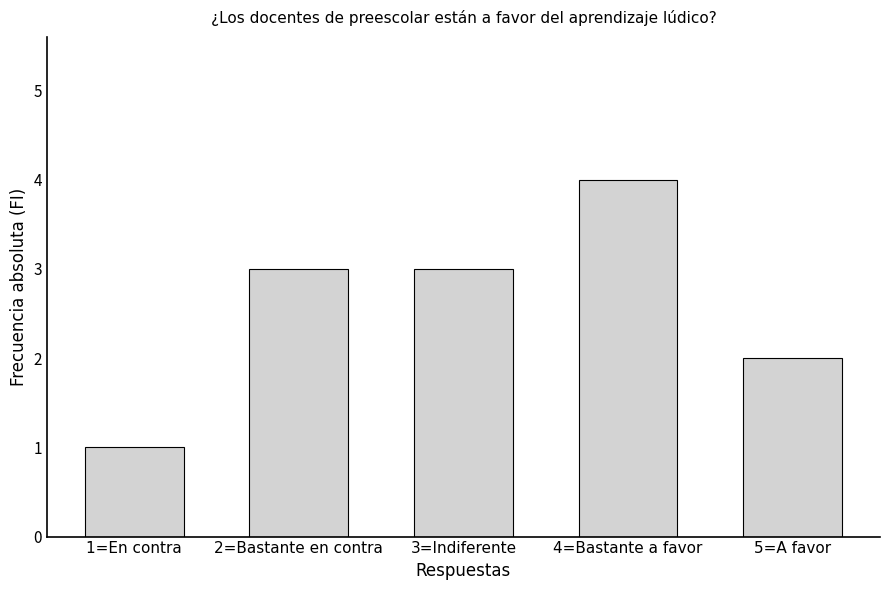

What is the ratio of the value at 3=Indiferente to the value at 5=A favor?

1.5